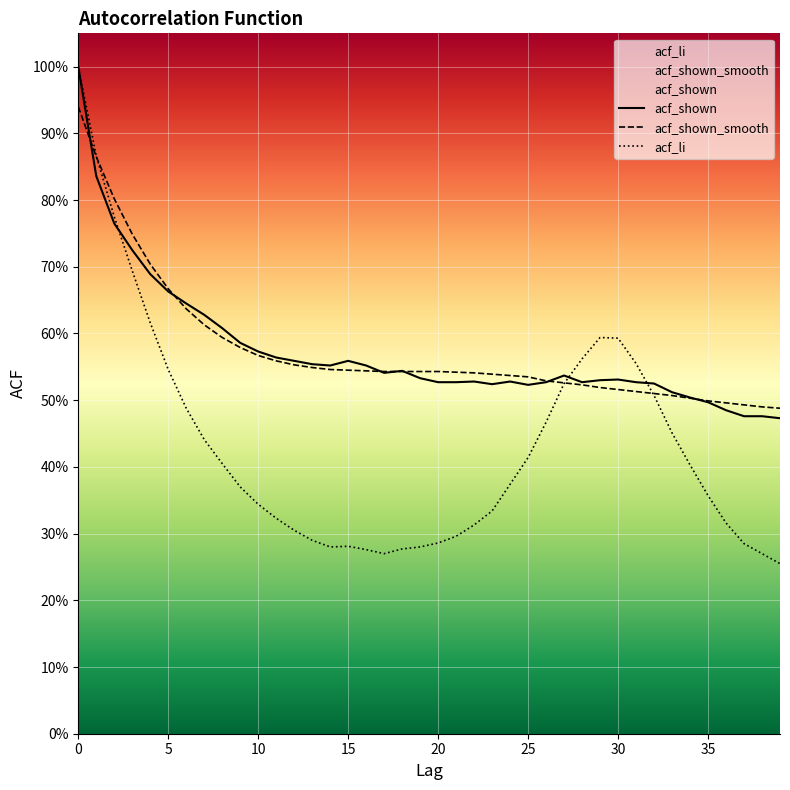

What is the value of the acf_shown_smooth point at the 29th from the left?

0.5